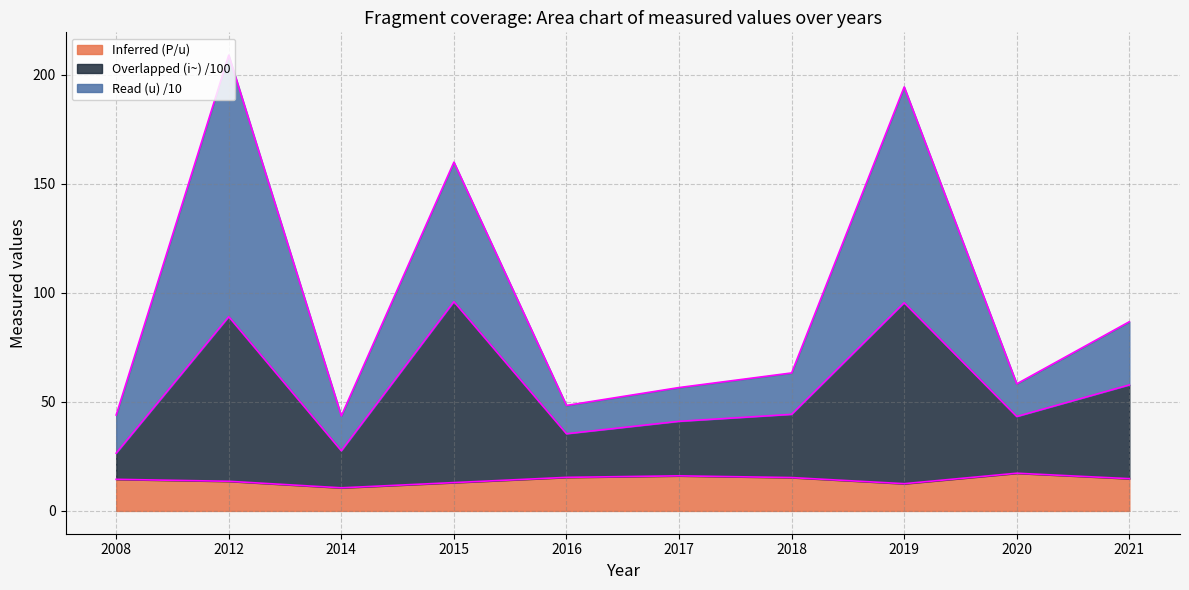

What is the total value across all series at 2018?

63.3